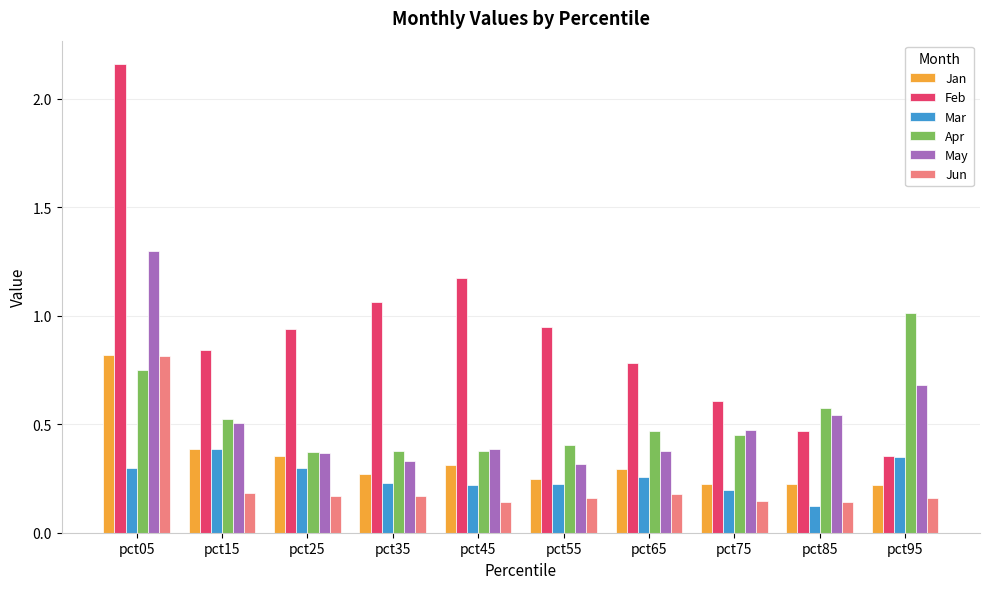

What is the total value across all series at pct85?

2.1